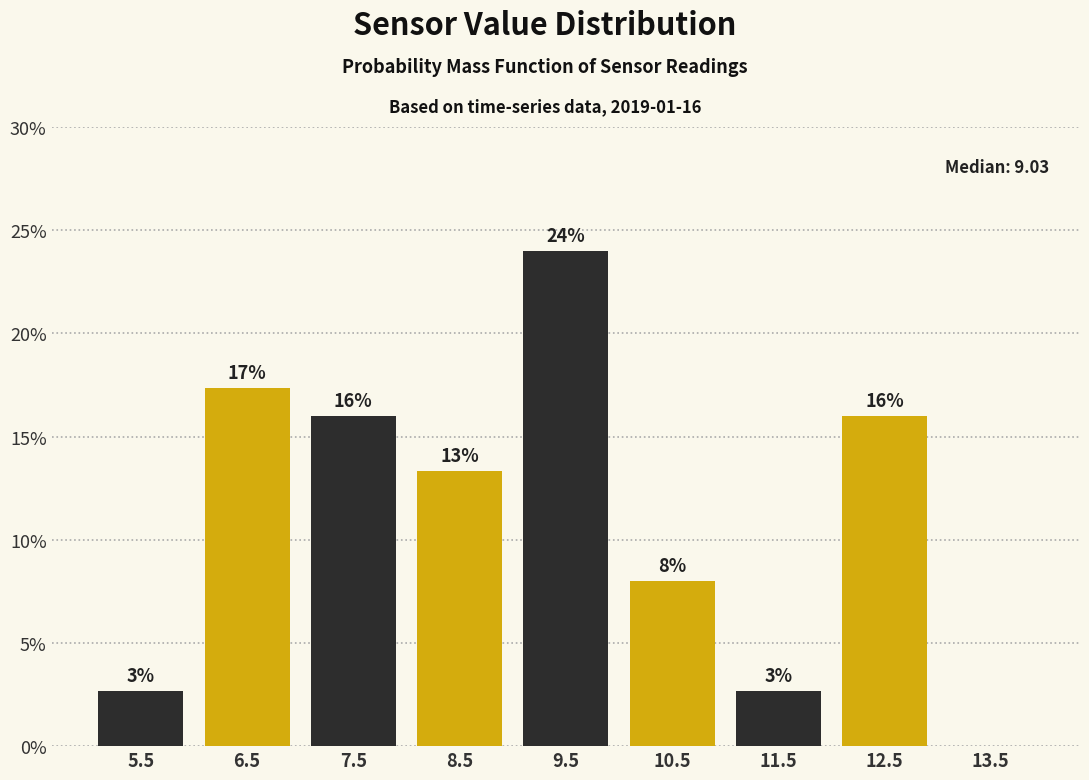

Which range on the x-axis has the tallest bar?

9 to 10